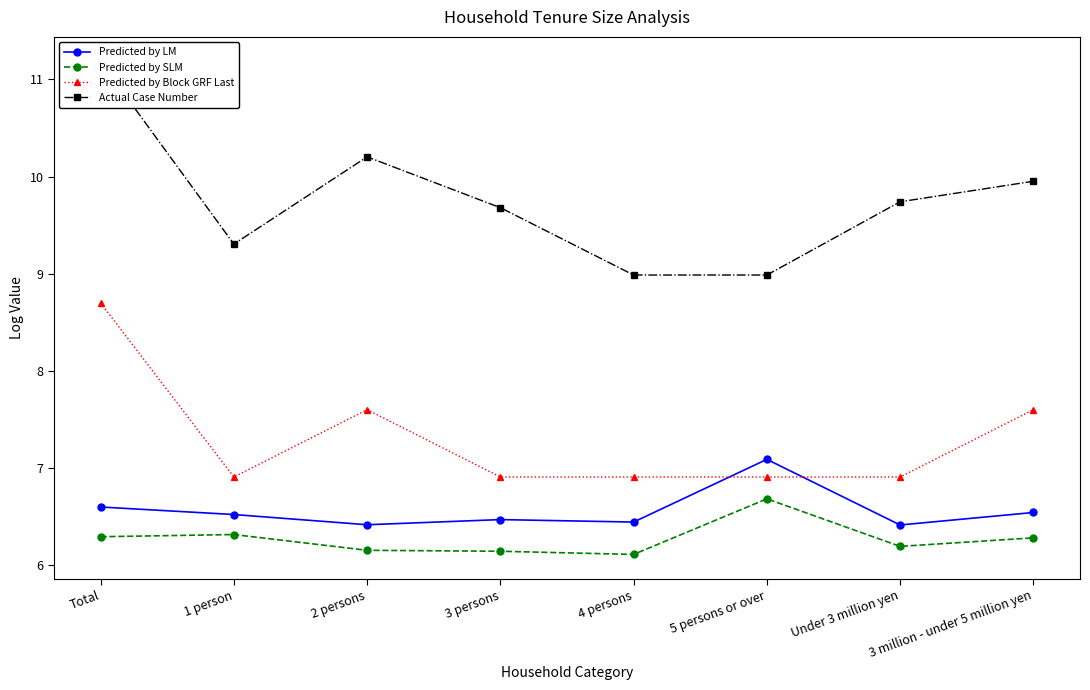

True or false: Predicted by SLM and Predicted by LM cross at least once.

False